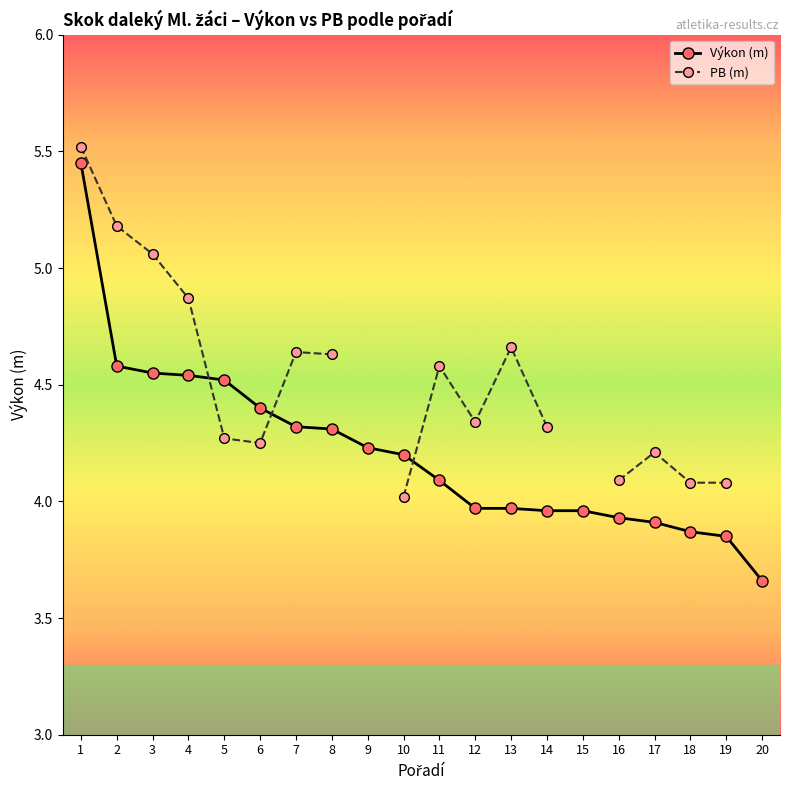

What is the sum of the Výkon (m) values at 15 and 12?

7.9